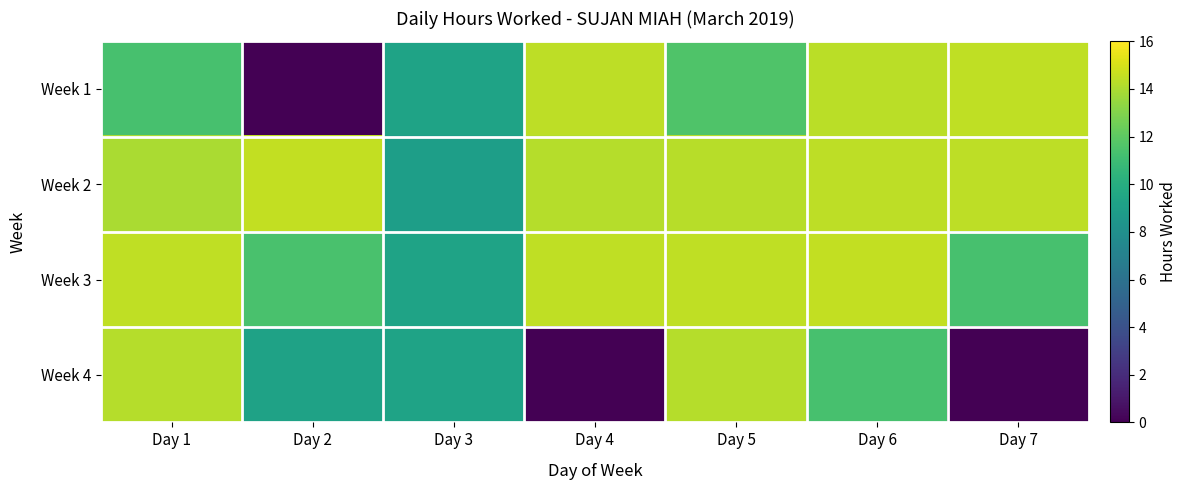

Reading left to right, what are all the values shown in this chart?

Week 1: Day 1=11.3	Day 2=0.0	Day 3=9.3	Day 4=14.4	Day 5=11.6	Day 6=14.3	Day 7=14.5
Week 2: Day 1=14.0	Day 2=14.6	Day 3=8.9	Day 4=14.2	Day 5=14.3	Day 6=14.4	Day 7=14.4
Week 3: Day 1=14.5	Day 2=11.4	Day 3=9.3	Day 4=14.4	Day 5=14.5	Day 6=14.5	Day 7=11.3
Week 4: Day 1=14.2	Day 2=9.2	Day 3=9.3	Day 4=0.0	Day 5=14.2	Day 6=11.3	Day 7=0.0